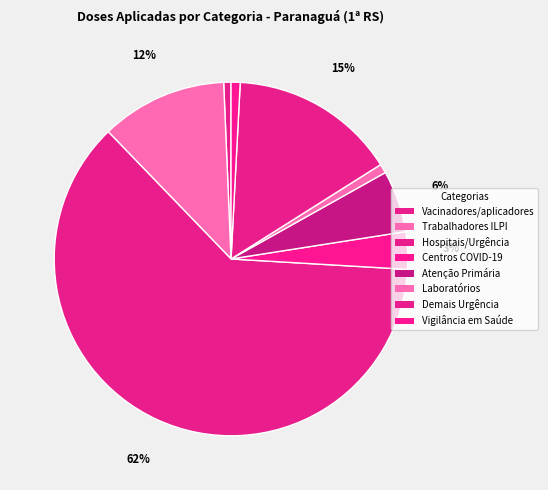

Approximately how many times larger is the value at Demais Urgência compared to Atenção Primária?

2.7